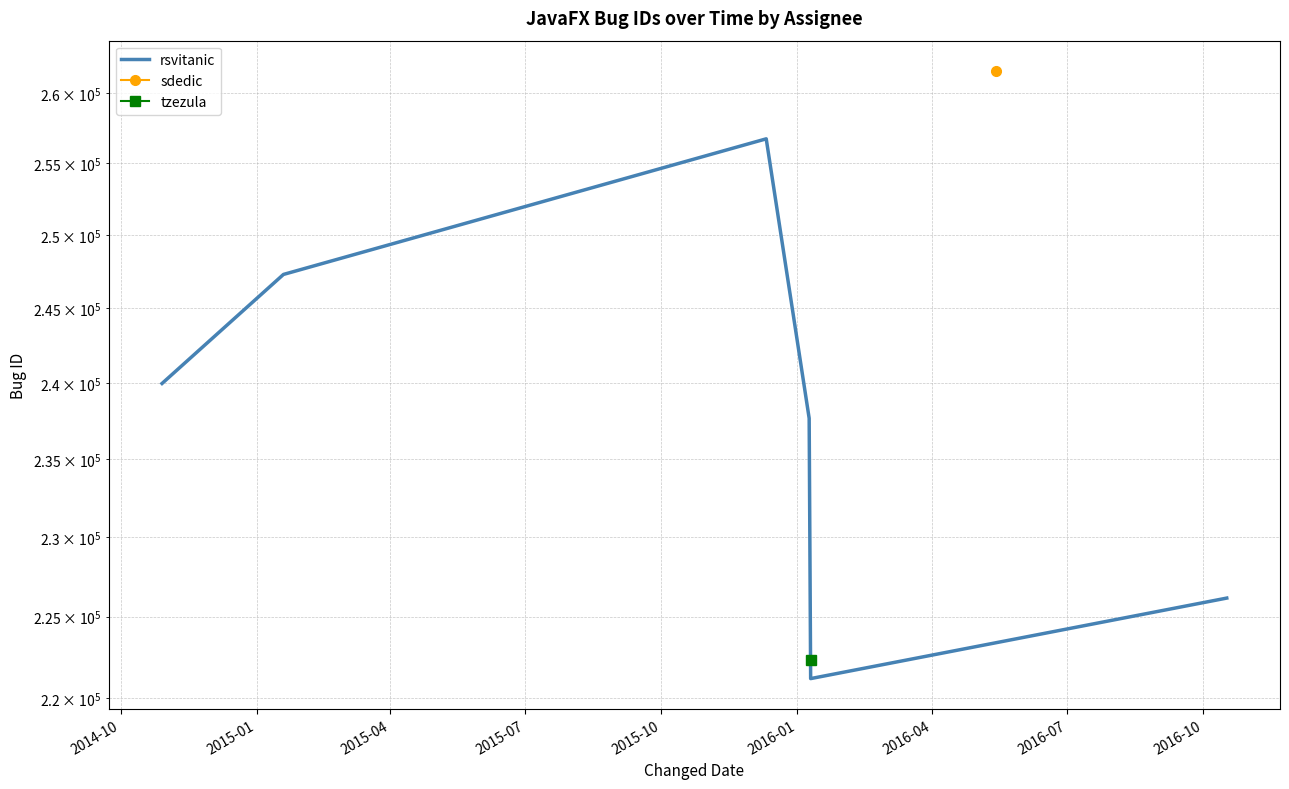

What is the difference between the second highest and second lowest values?

21135